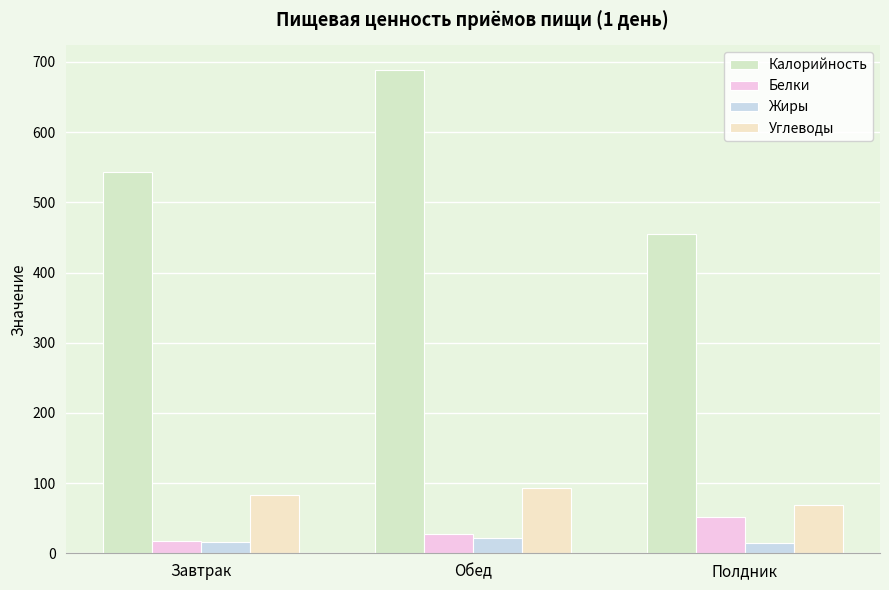

Reading left to right, list all the values displayed in this chart.

Калорийность: 543.0	689.2	455.0
Белки: 16.8	27.3	51.4
Жиры: 16.0	22.4	14.2
Углеводы: 82.6	93.6	69.0